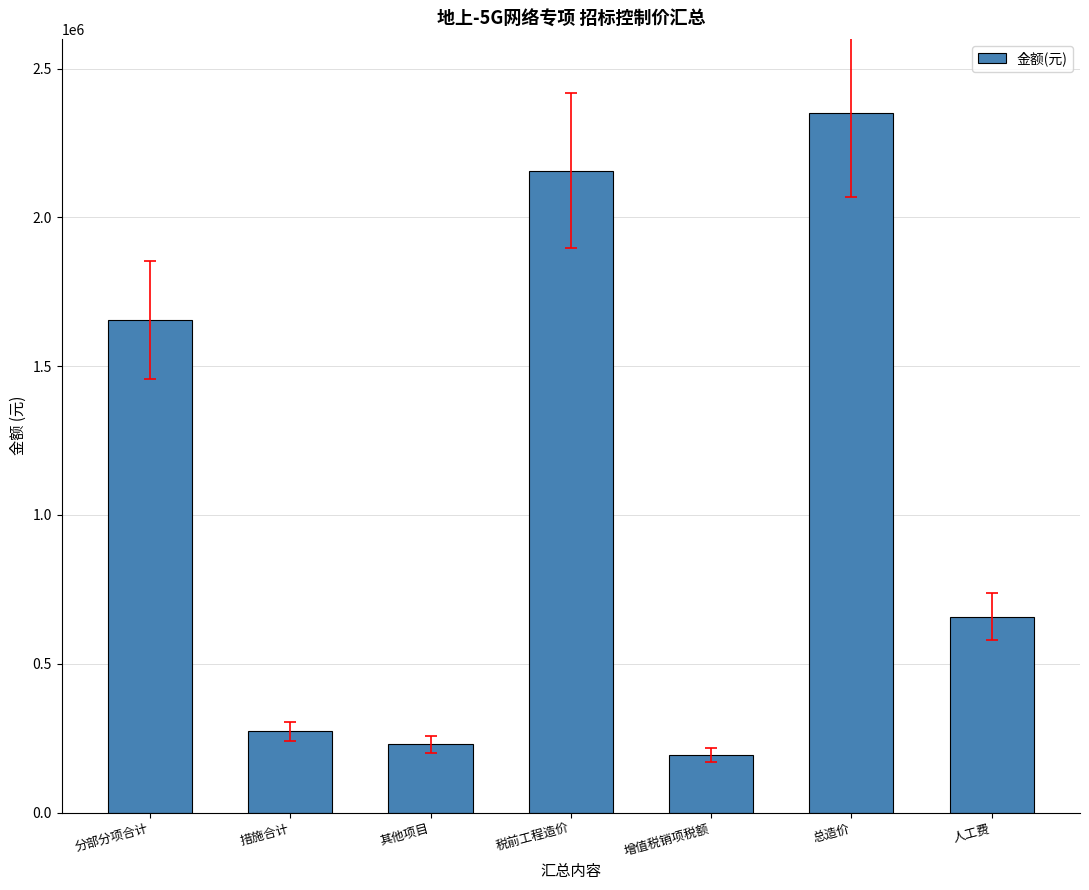

What is the difference between the second highest and second lowest values?

1928687.8